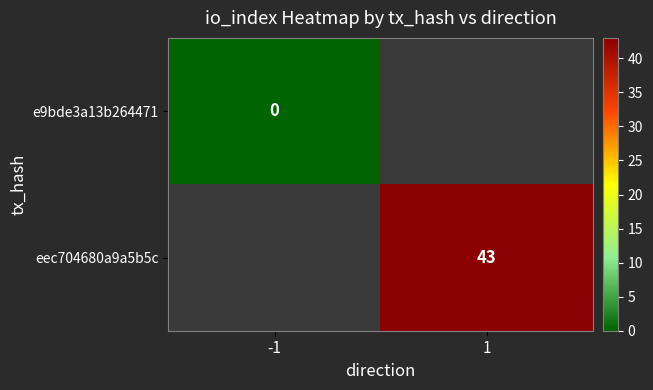

How many distinct data groups are displayed?

2